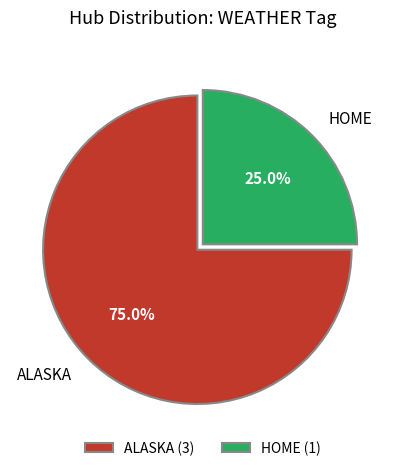

Which has a higher value, ALASKA or HOME?

ALASKA